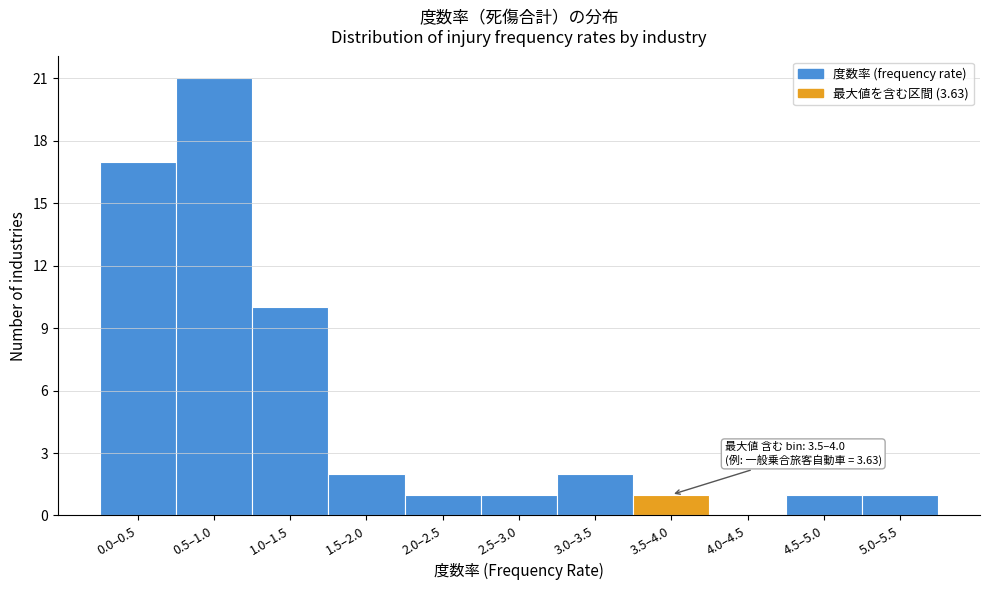

Reading left to right, transcribe all the data shown in this chart.

0.0–0.5=17	0.5–1.0=21	1.0–1.5=10	1.5–2.0=2	2.0–2.5=1	2.5–3.0=1	3.0–3.5=2	3.5–4.0=1	4.0–4.5=0	4.5–5.0=1	5.0–5.5=1